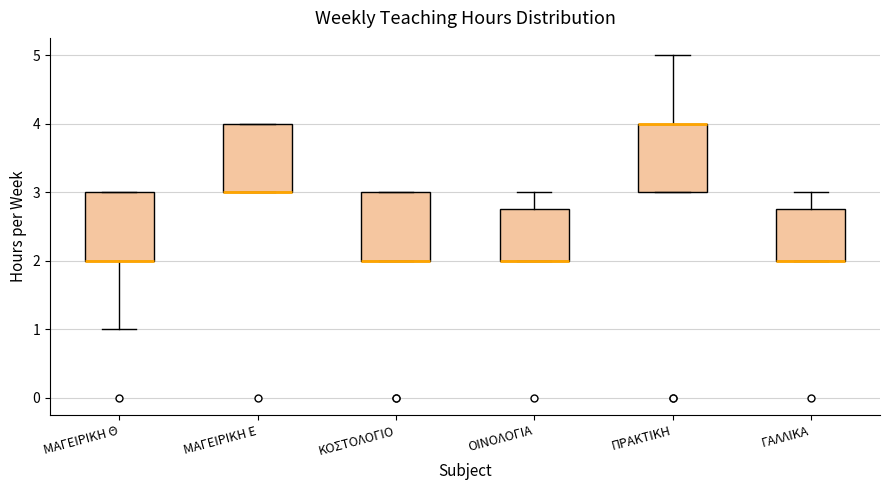

Reading left to right, read every box against the y-axis: the position of its median line, the range the box covers, and the ends of its whiskers. The values are not printed on the chart, so give them approximately, as read against the axis.

ΜΑΓΕΙΡΙΚΗ Θ: median 2.0 (drawn on the box's lower edge), box 2.0 to 3.0, whiskers 1.0 to 3.0
ΜΑΓΕΙΡΙΚΗ Ε: median 3.0 (drawn on the box's lower edge), box 3.0 to 4.0, whiskers 3.0 to 4.0
ΚΟΣΤΟΛΟΓΙΟ: median 2.0 (drawn on the box's lower edge), box 2.0 to 3.0, whiskers 2.0 to 3.0
ΟΙΝΟΛΟΓΙΑ: median 2.0 (drawn on the box's lower edge), box 2.0 to 2.8, whiskers 2.0 to 3.0
ΠΡΑΚΤΙΚΗ: median 4.0 (drawn on the box's upper edge), box 3.0 to 4.0, whiskers 3.0 to 5.0
ΓΑΛΛΙΚΑ: median 2.0 (drawn on the box's lower edge), box 2.0 to 2.8, whiskers 2.0 to 3.0